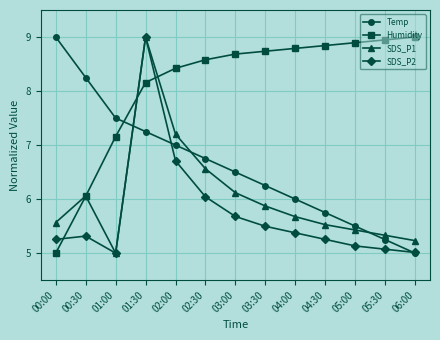

What is the label of the 7th point from the right?

03:00